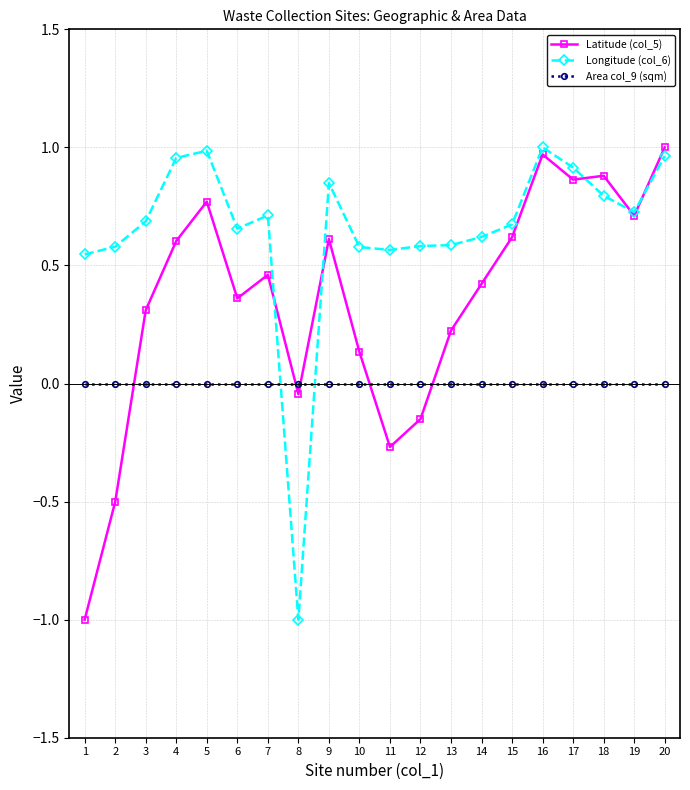

Which series has the largest total across all categories?

Longitude (col_6)